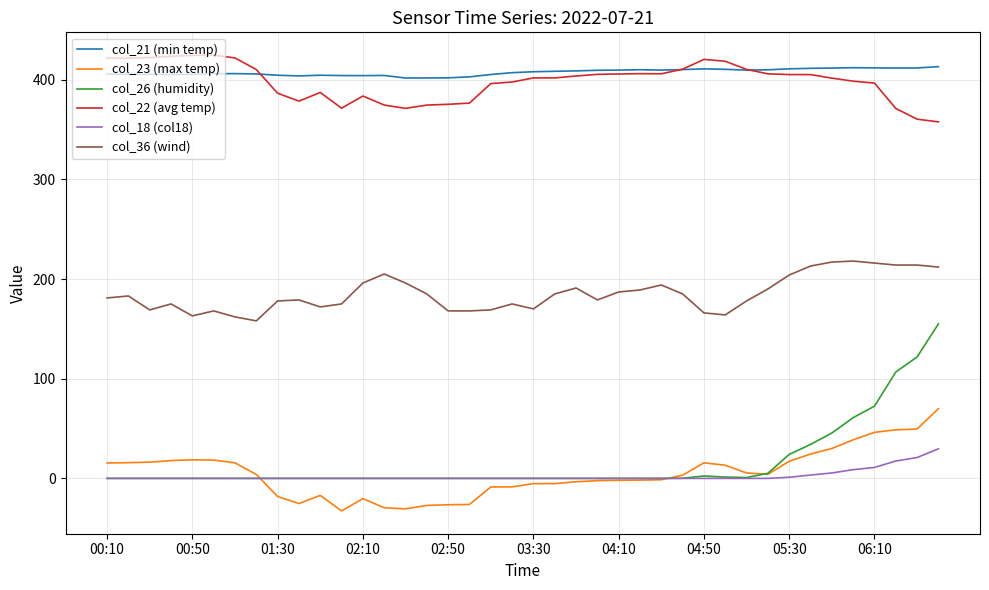

Which series has the widest spread of values?

col_26 (humidity)